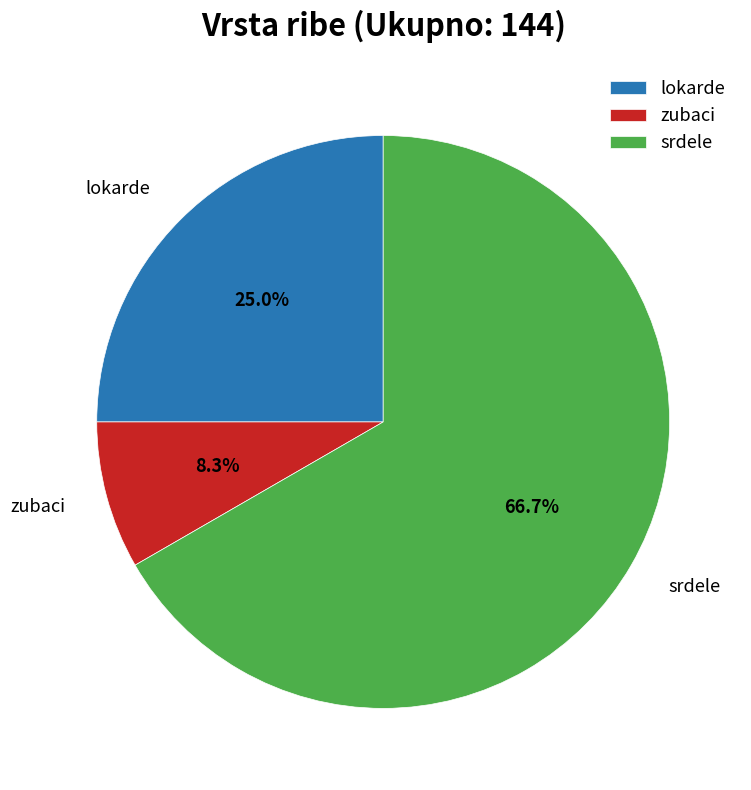

Does any single category account for the majority?

Yes